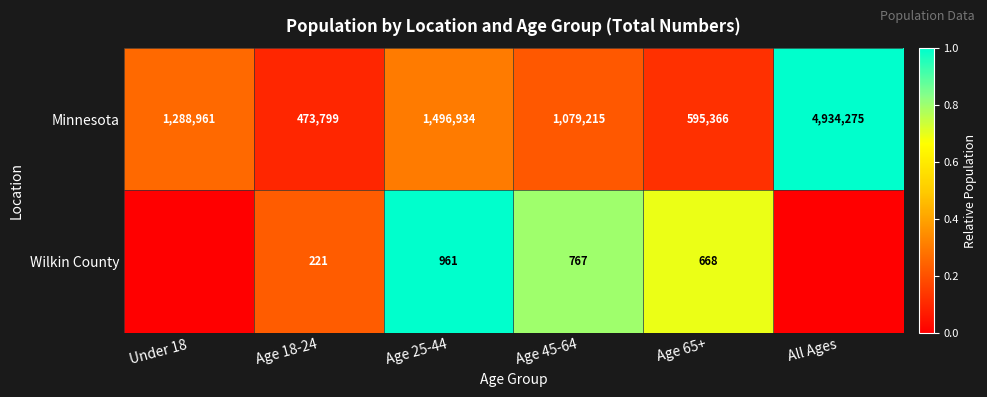

Is it true that Minnesota equals 0.1 at Age 25-44?

False